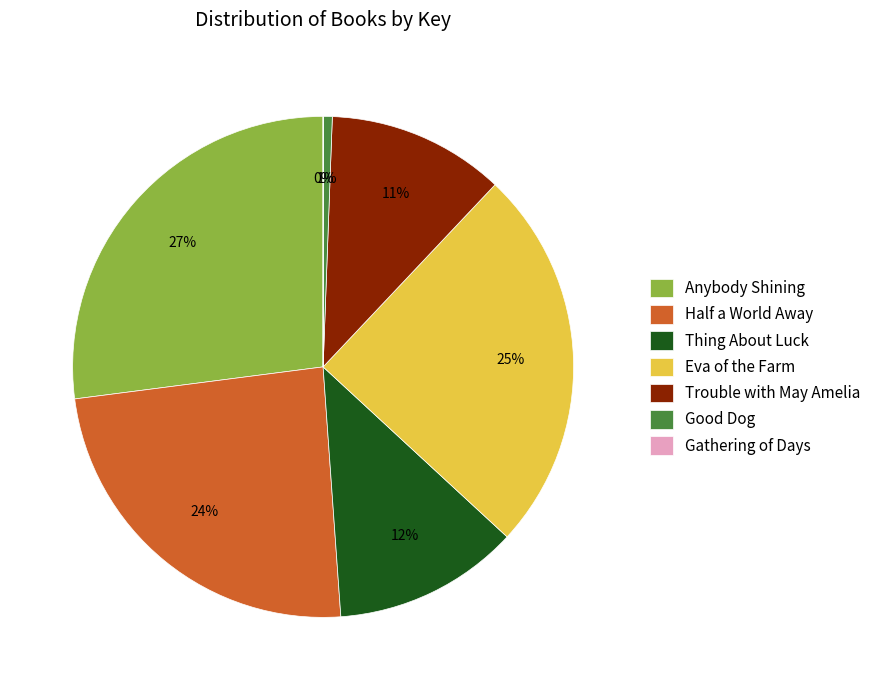

Is the sum of Trouble with May Amelia and Good Dog greater than half?

No